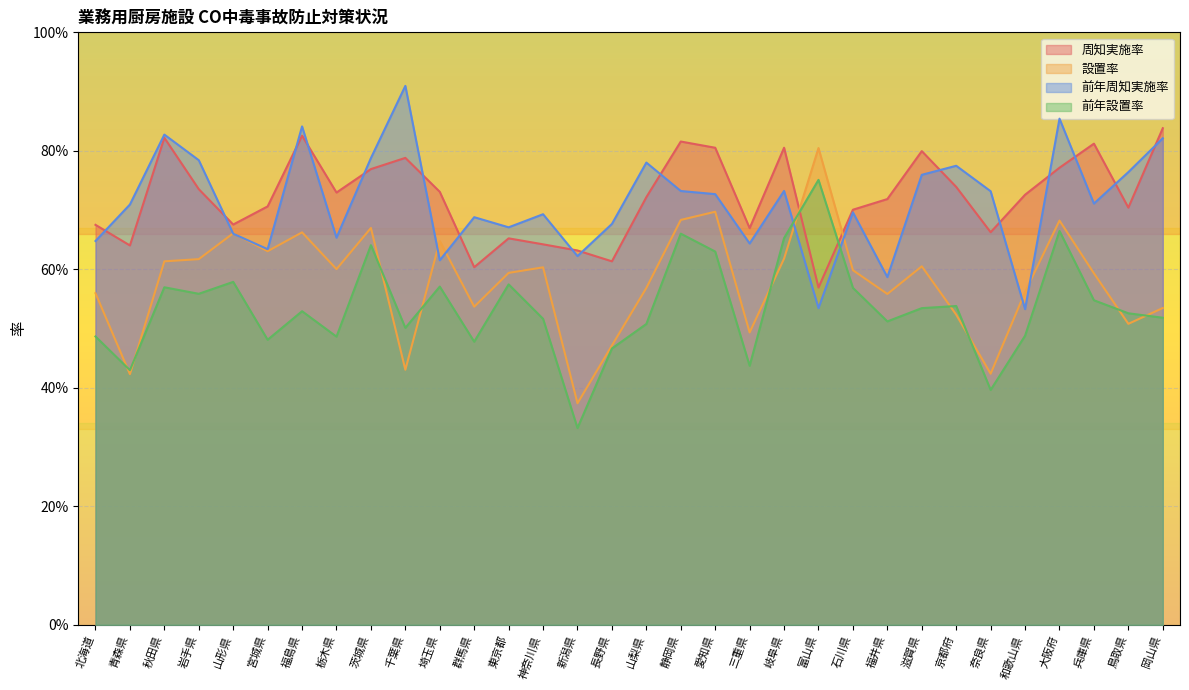

At which label is 前年設置率 closest to 0?

新潟県